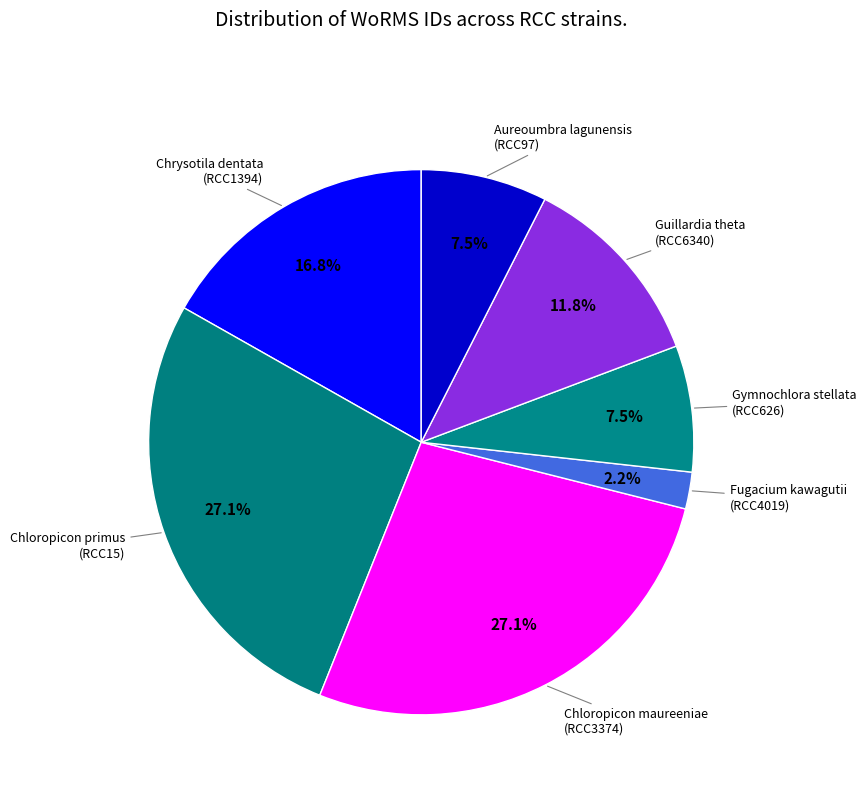

Count the number of slices in the pie.

7